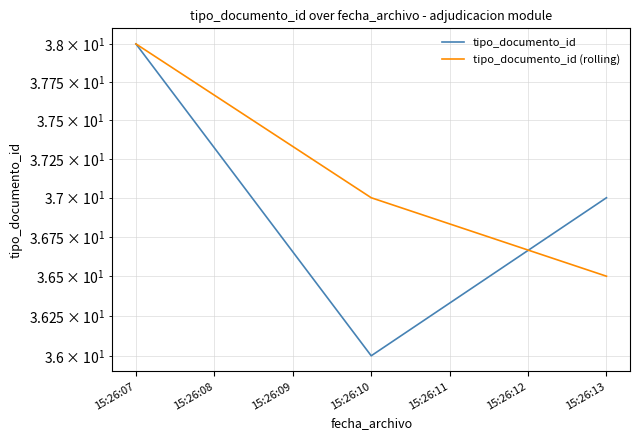

Reading left to right, transcribe all the data shown in this chart.

tipo_documento_id: 38.0	36.0	37.0
tipo_documento_id (rolling): 38.0	37.0	36.5